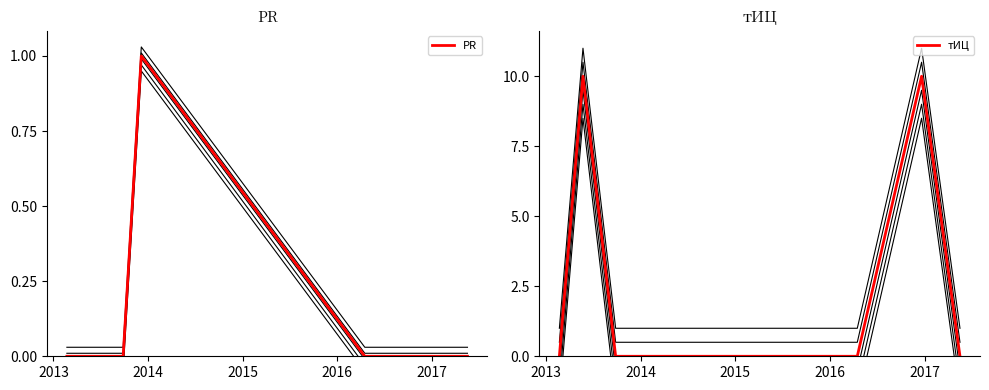

Count the PR values in the range 0 to 1.

7